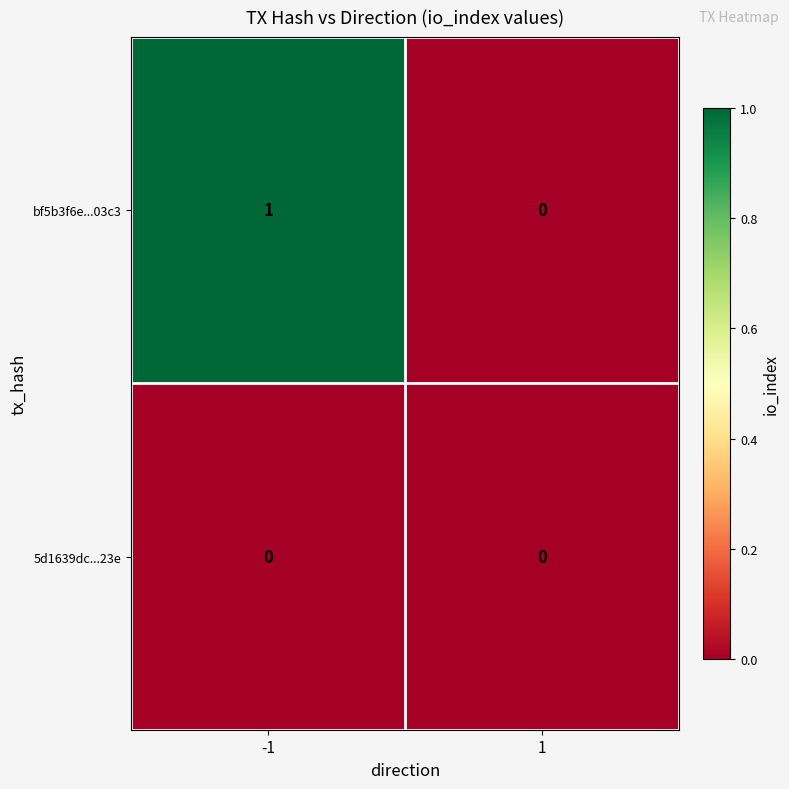

Which series changed the most between -1 and 1?

bf5b3f6e...03c3